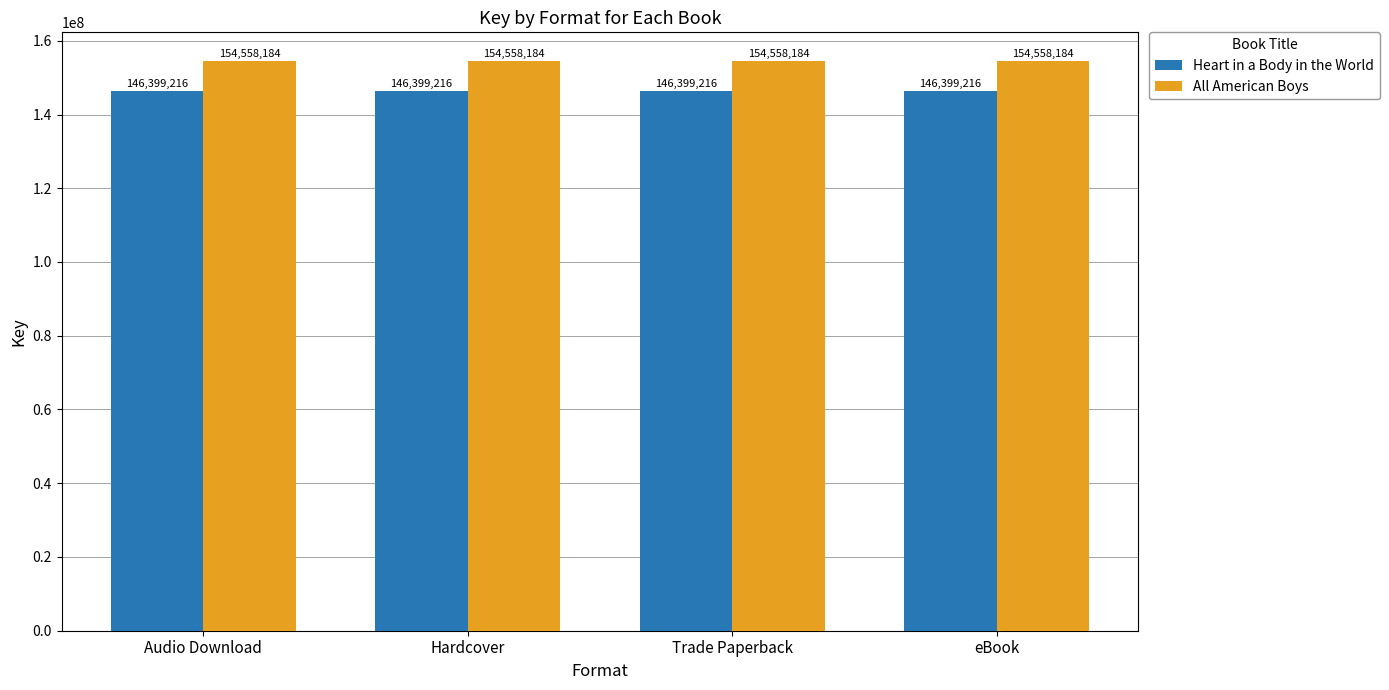

Reading left to right, extract all data points from this chart.

Heart in a Body in the World: Audio Download=146399216	Hardcover=146399216	Trade Paperback=146399216	eBook=146399216
All American Boys: Audio Download=154558184	Hardcover=154558184	Trade Paperback=154558184	eBook=154558184